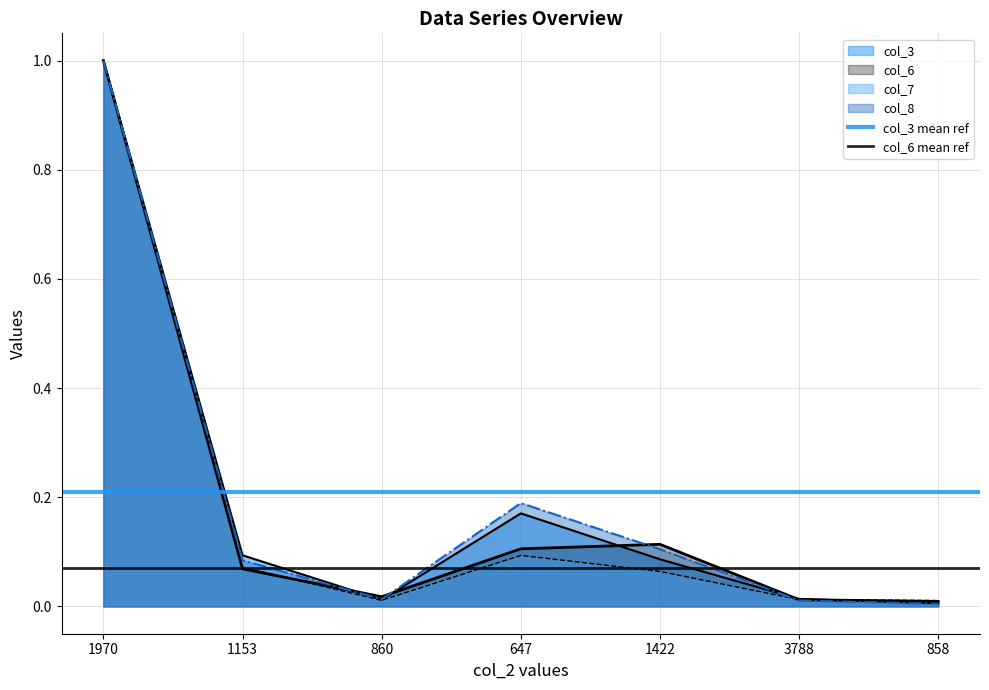

At which category is the sum across all series the highest?

1970